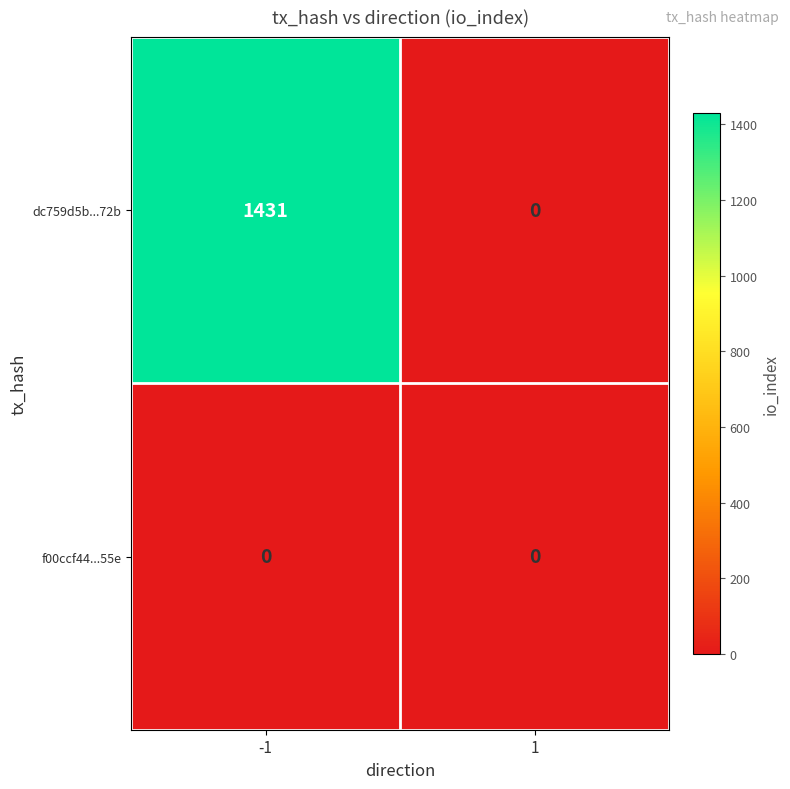

Reading left to right, what are all the values shown in this chart?

dc759d5b...72b: -1=1431	1=0
f00ccf44...55e: -1=0	1=0